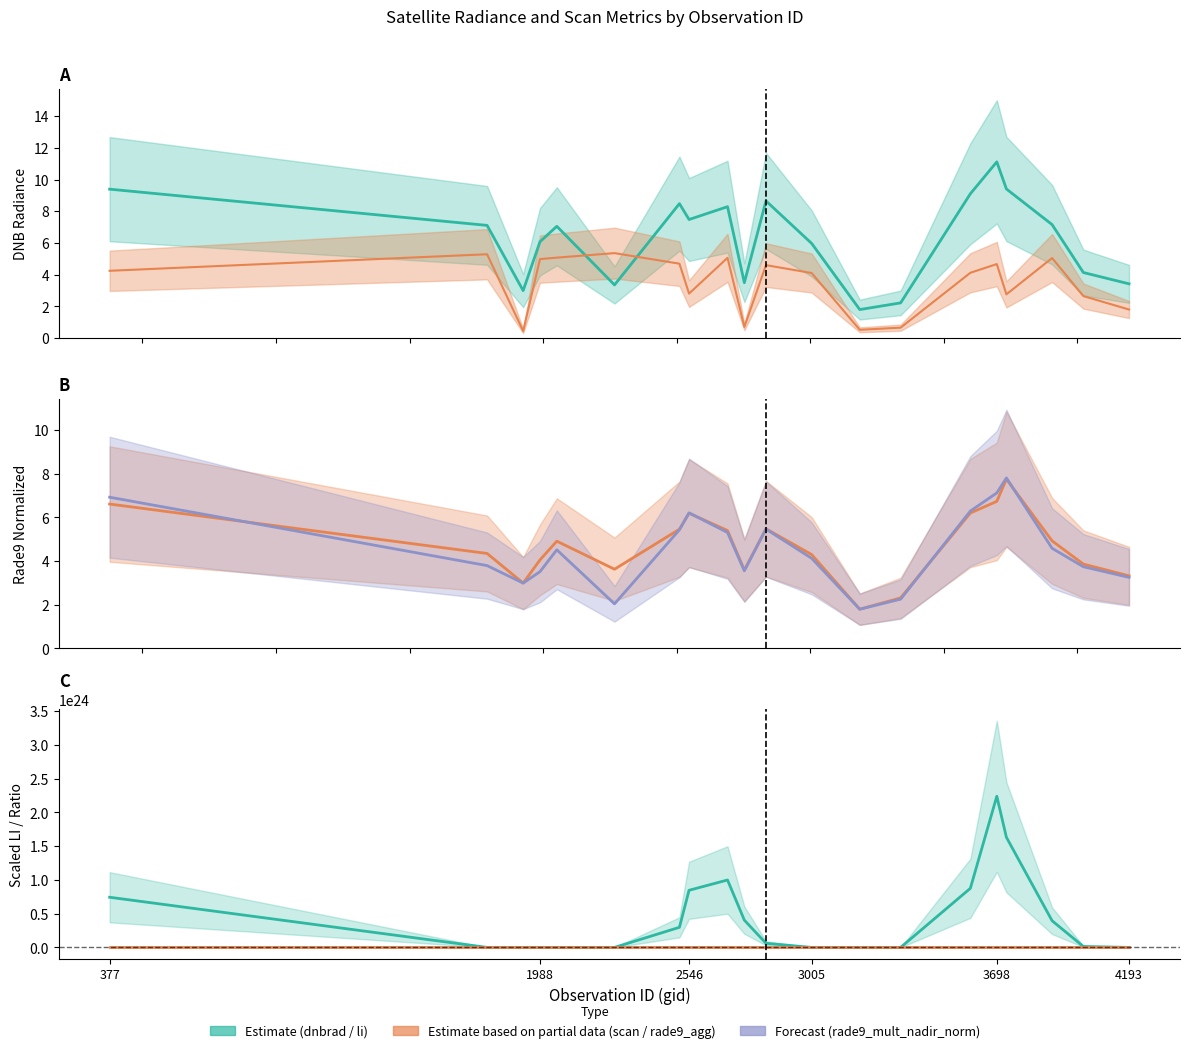

How many times do dnbrad_line and li_line cross each other?

4